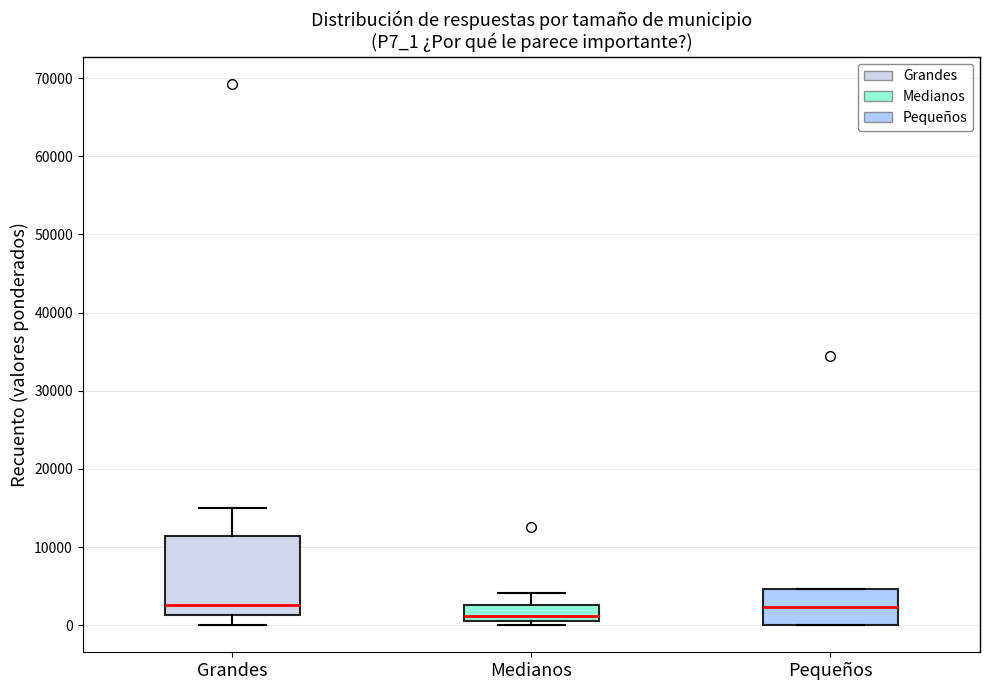

Reading left to right, transcribe this box plot: for each box, give where its median line is, the range the box spans, and where its two whiskers end, as read against the y-axis. The values are not printed on the chart, so give them approximately, as read against the axis.

Grandes: median 3000, box 1000 to 11000, whiskers 0 to 15000
Medianos: median 1000 (just above the box's lower edge), box 1000 to 3000, whiskers 0 to 4000
Pequeños: median 2000, box 0 to 5000, whiskers 0 to 5000